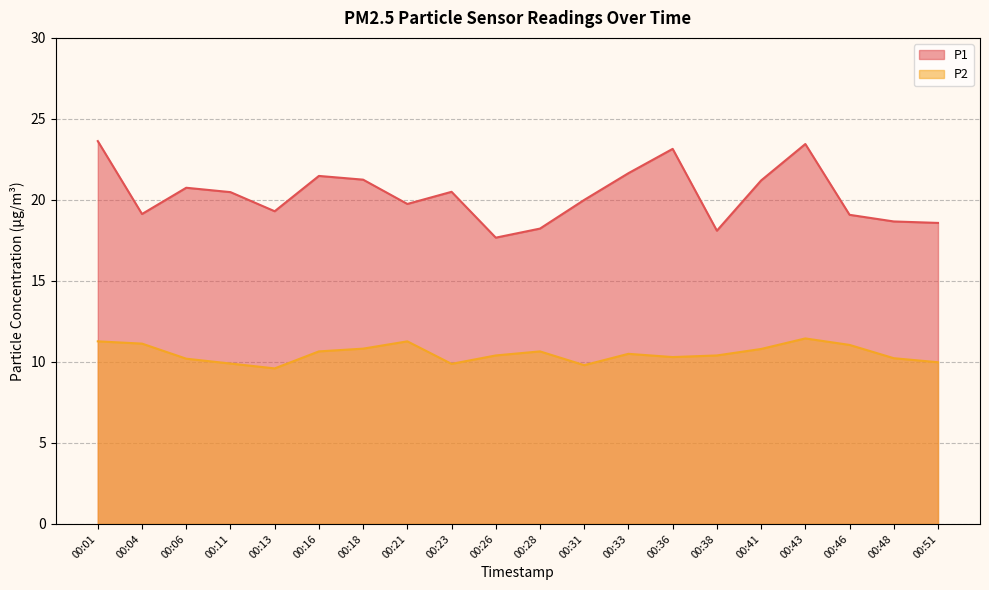

The value of P2 at 00:51 is 10.0. True or false?

True